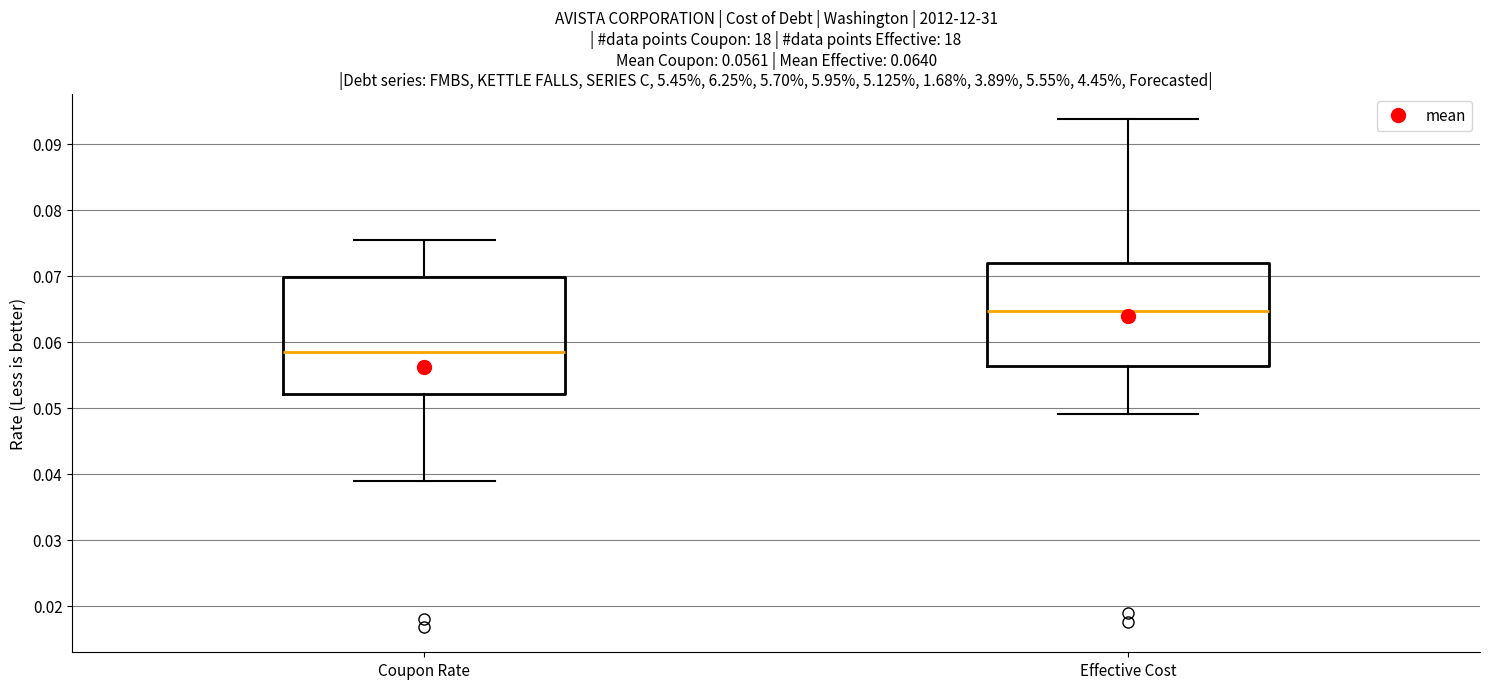

Which box is the tallest, from its lower edge to its upper edge?

Coupon Rate